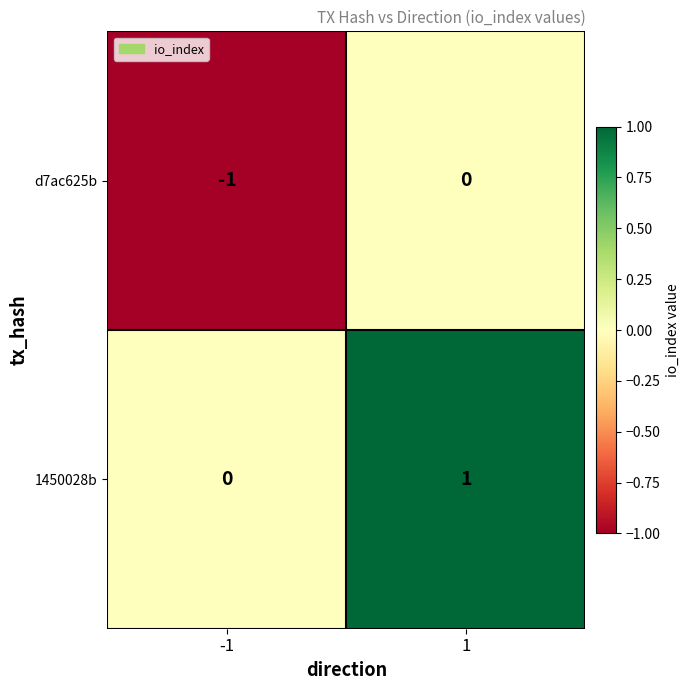

Reading left to right, transcribe all the data shown in this chart.

d7ac625b: -1=-1	1=0
1450028b: -1=0	1=1